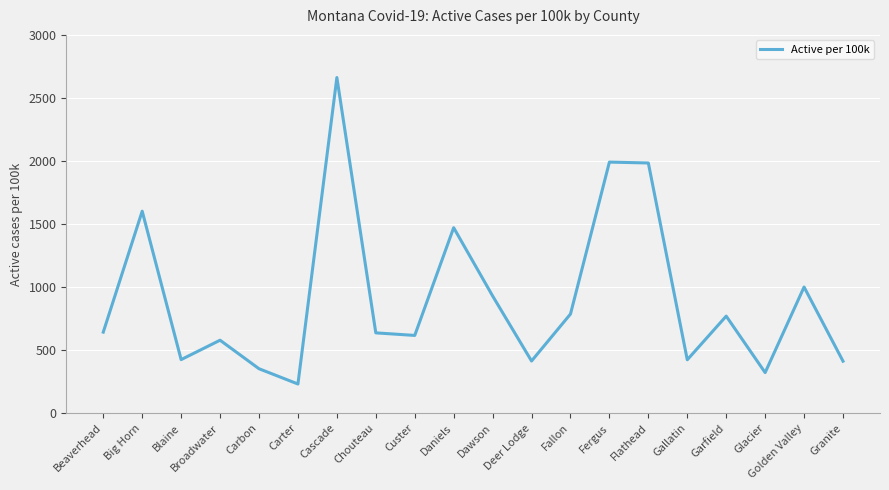

True or false: the data has more than 2 interior local peaks.

True